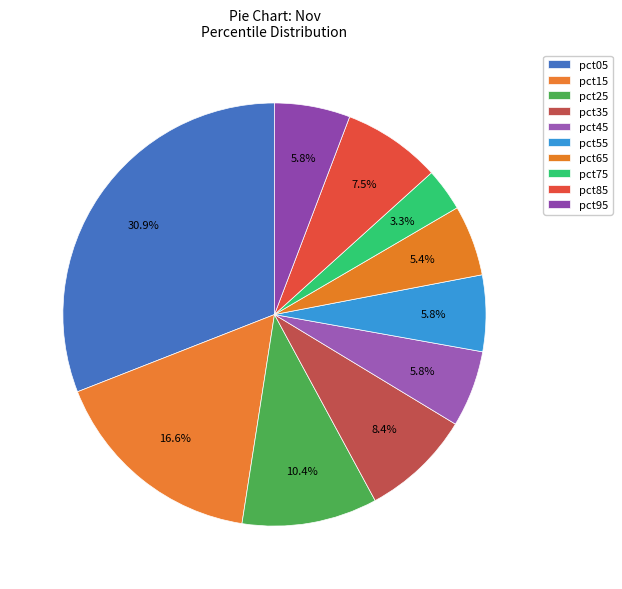

How many slices are in this pie chart?

10